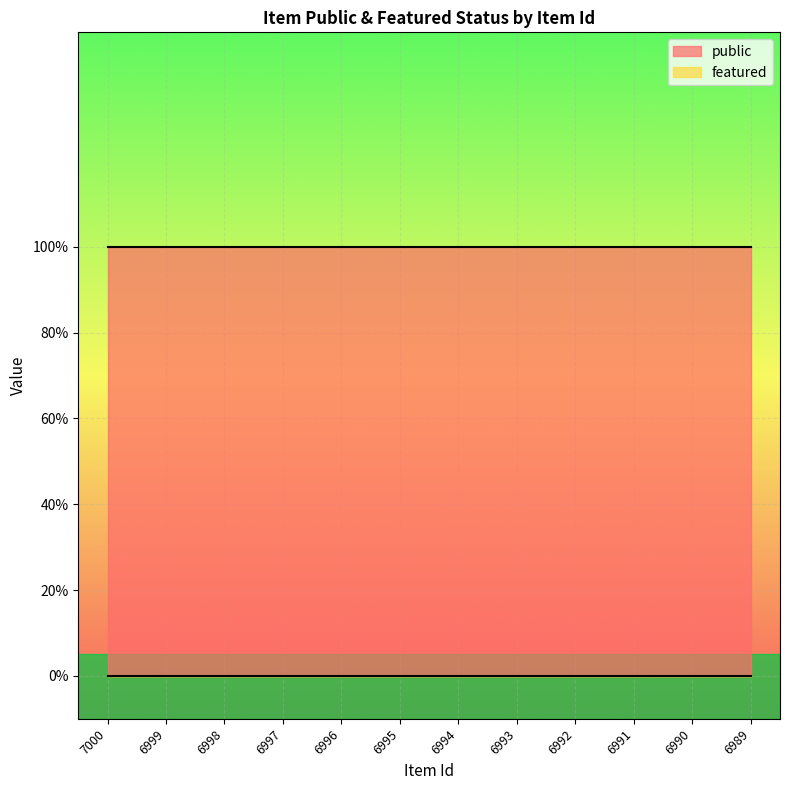

The public series shows 1 at 6991. True or false?

True